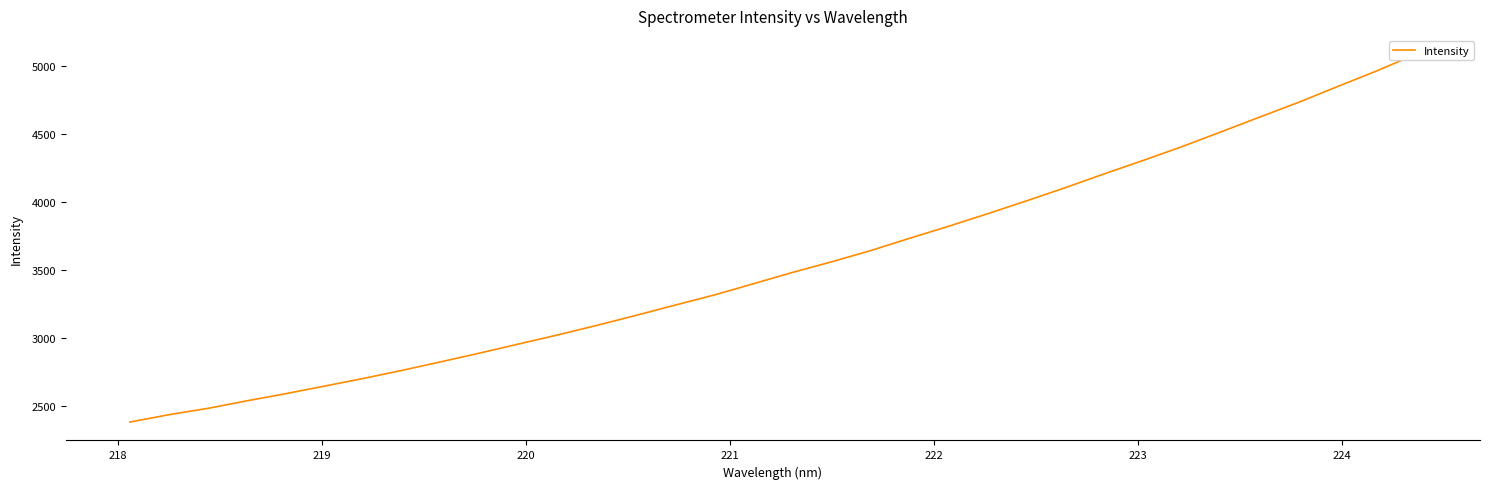

How many data points are above 3484?

17